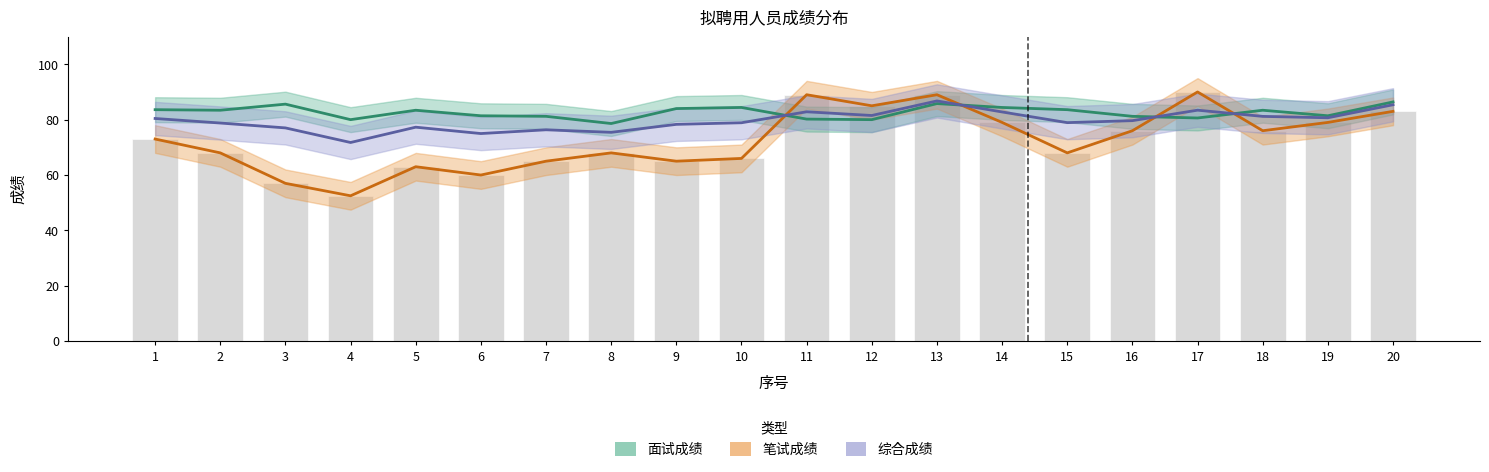

What is the total value across all series at 14?

325.2